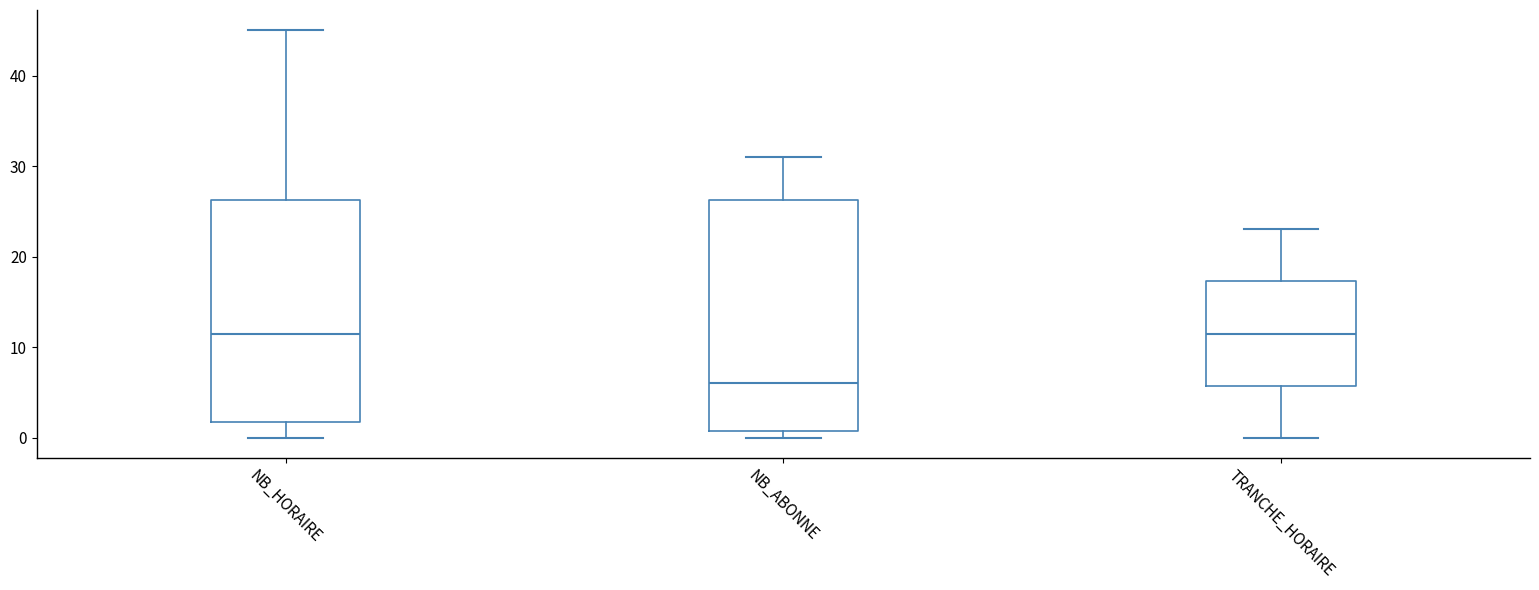

Where does the median line of the box for TRANCHE_HORAIRE sit on the y-axis? The values are not printed on the chart, so give them approximately, as read against the axis.

12